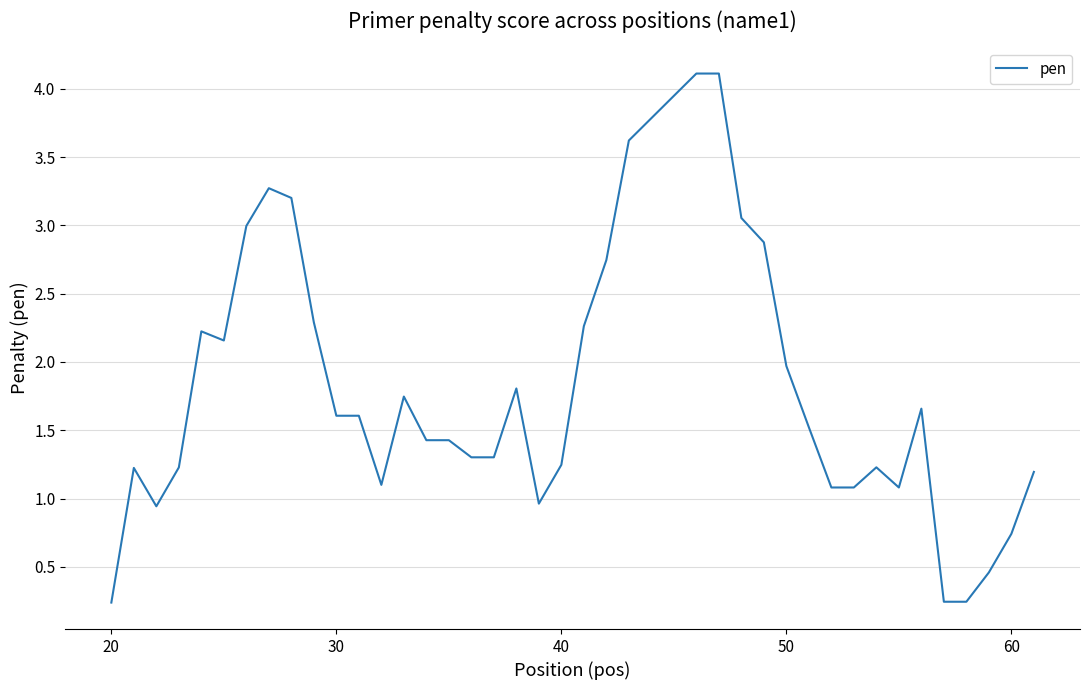

What is the greatest value displayed?

4.1